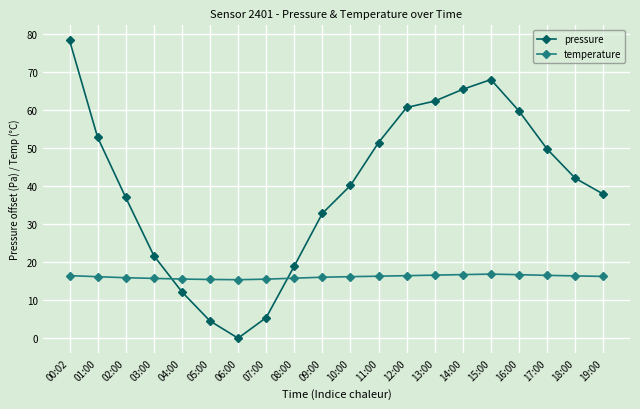

After their last crossing, which series has the higher values: pressure or temperature?

pressure